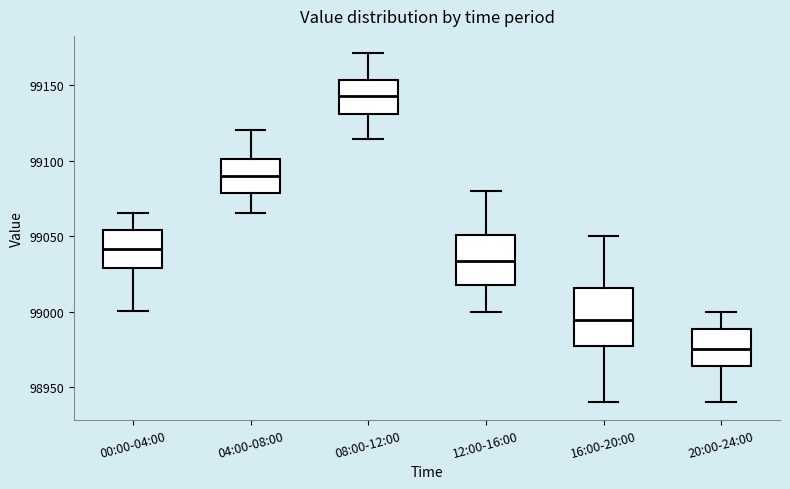

Which box's median line is the highest?

08:00-12:00